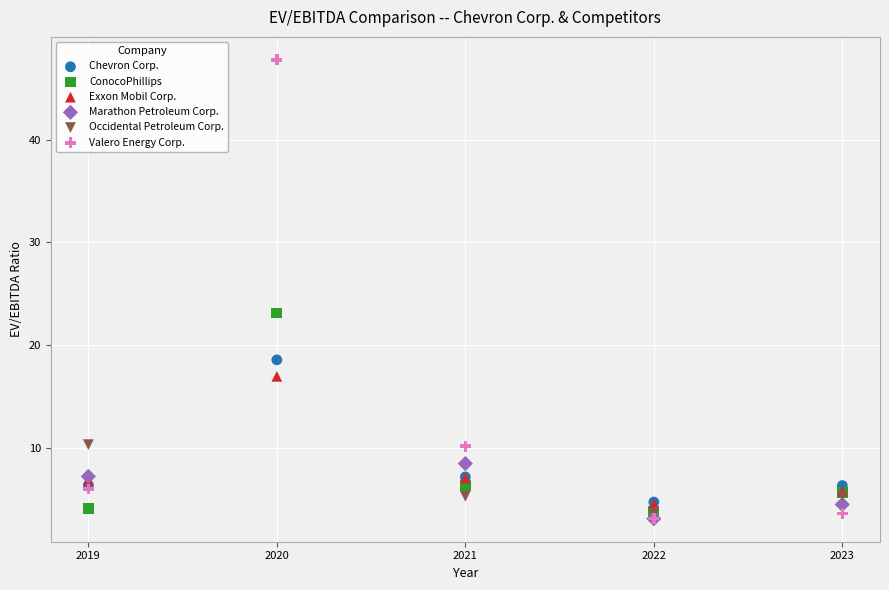

Which series reaches the maximum Y coordinate?

Valero Energy Corp.